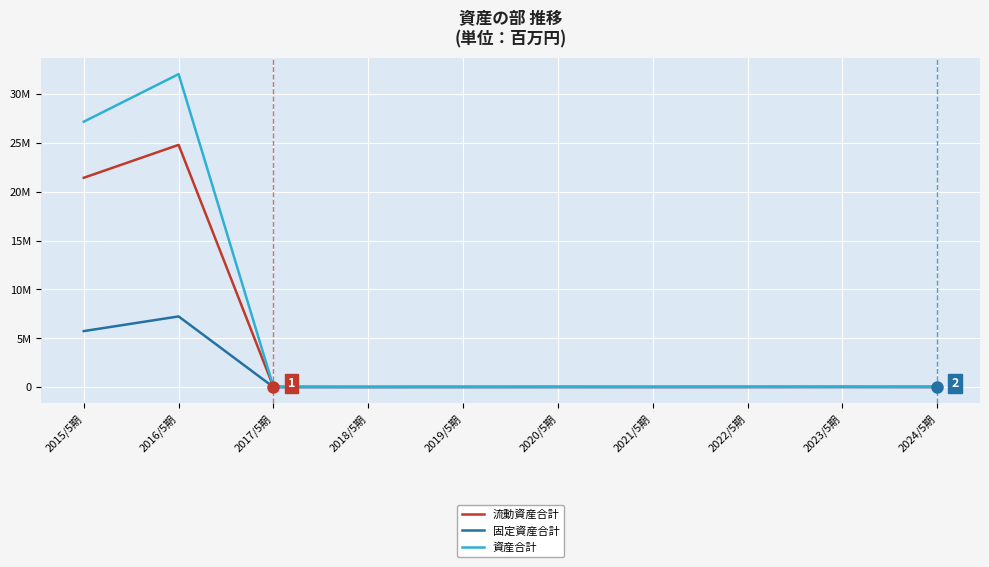

At which label is 資産合計 closest to 16032476?

2015/5期